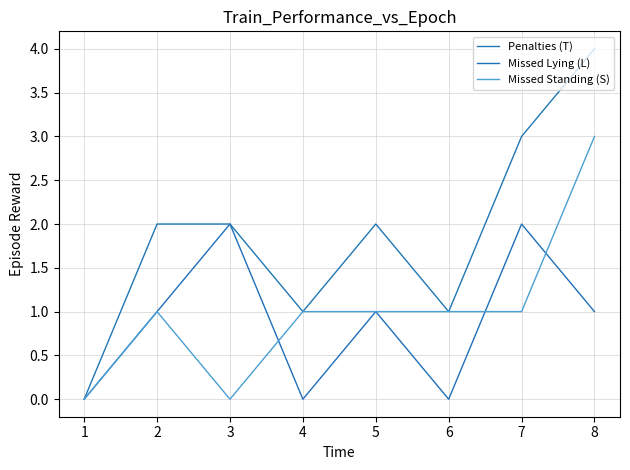

At which category does Missed Standing (S) reach its first local peak?

2